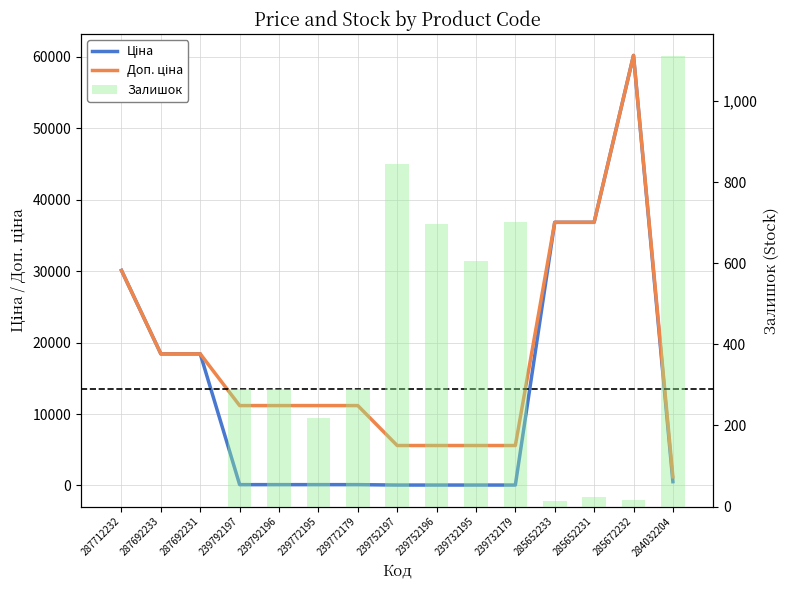

What is the value of the Ціна bar at the 3rd from the left?

18420.9